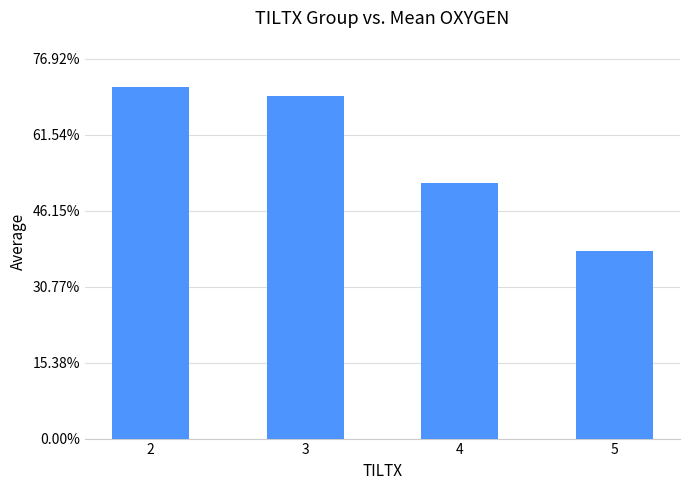

What is the change in value from 4 to 5?

-44.5